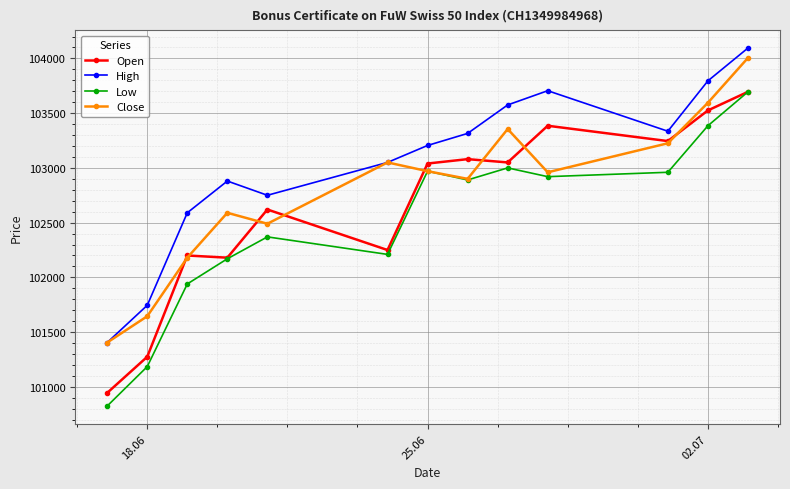

Rank the series by their average value, from lowest to highest.

Low, Open, Close, High